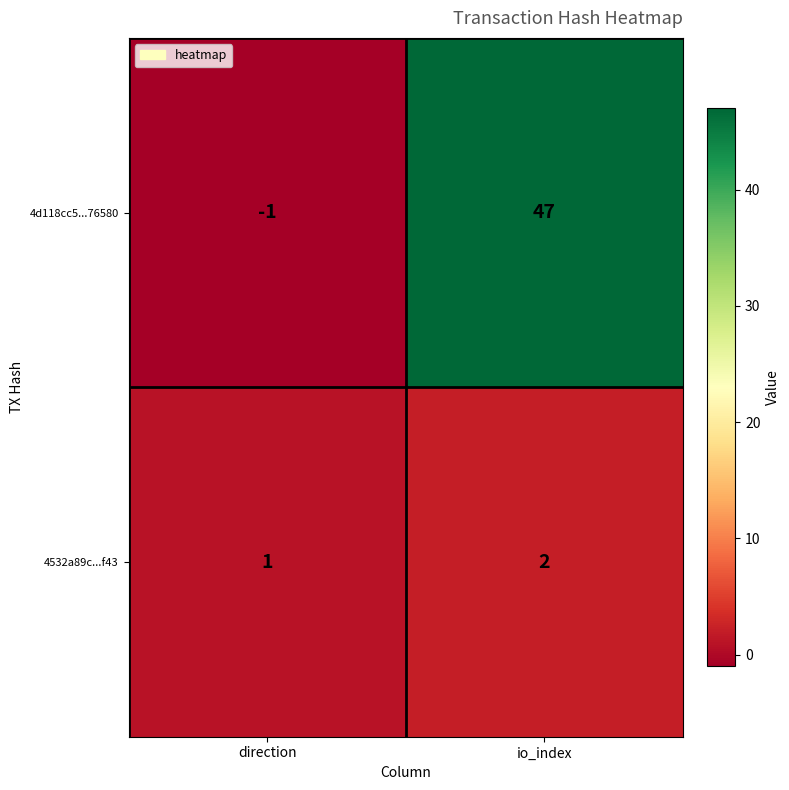

What is the greatest value displayed?

47